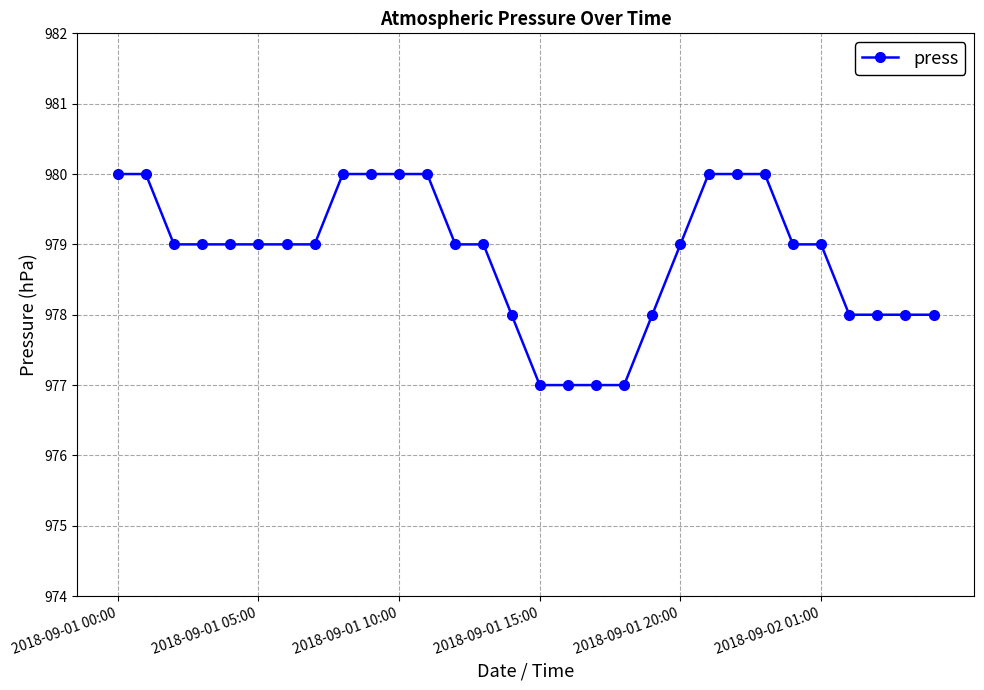

Is this an area chart (filled region under the line)?

No